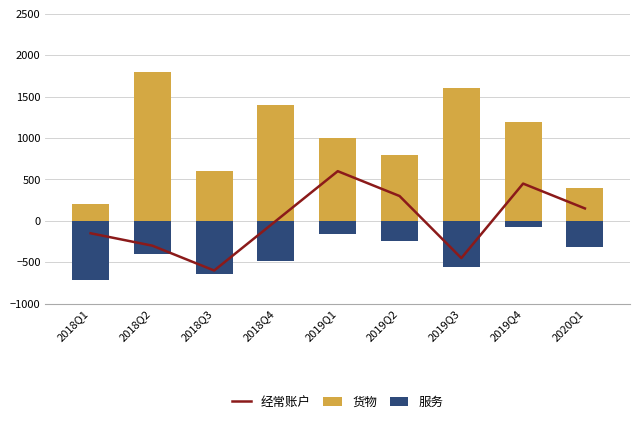

The 服务 series shows -88 at 2019Q1. True or false?

False